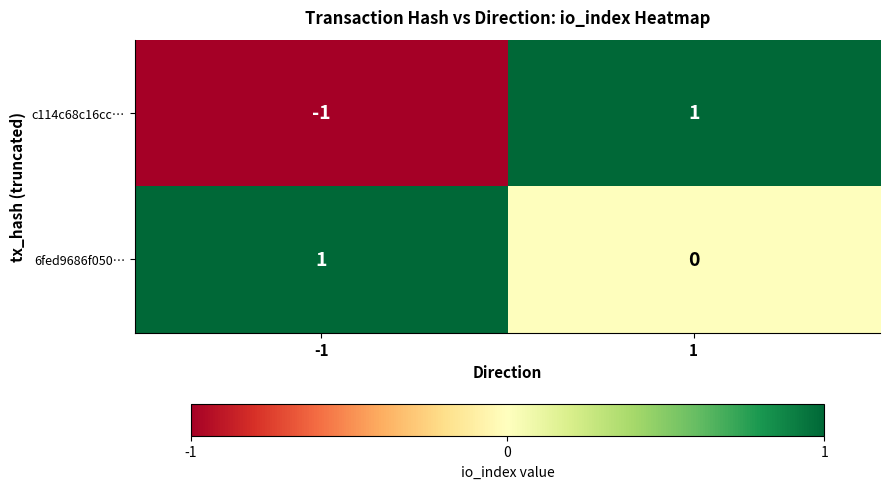

Is the value of c114c68c16cc… at -1 greater than the value of 6fed9686f050… at 1?

No